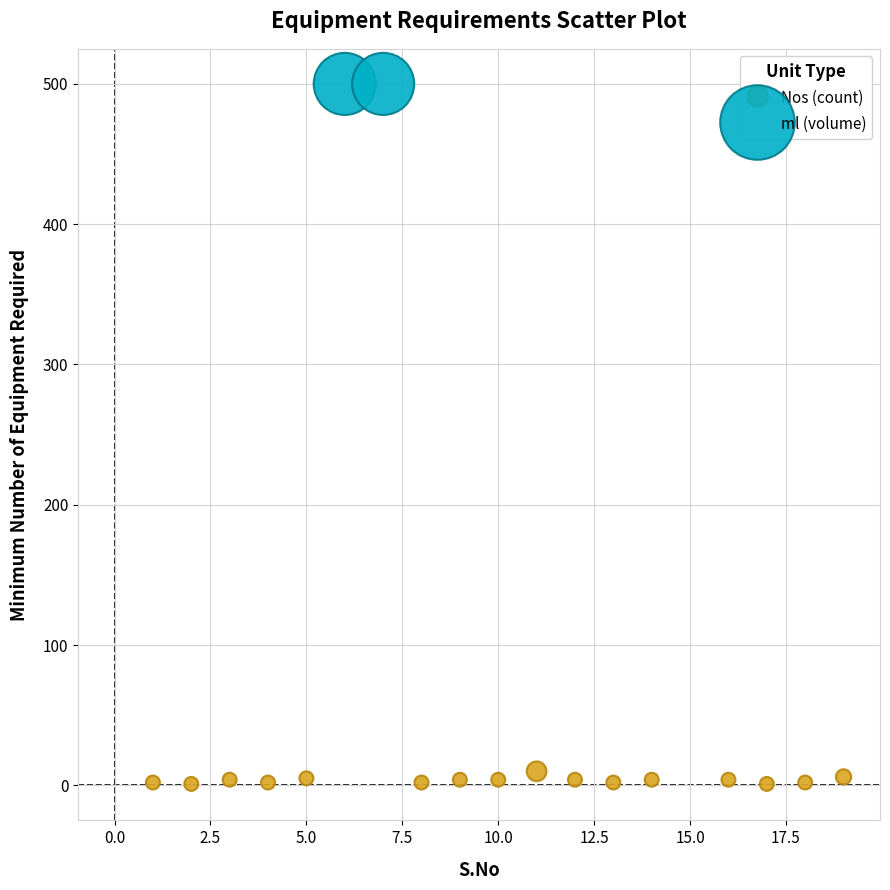

Which series reaches the minimum Y coordinate?

Nos (count)